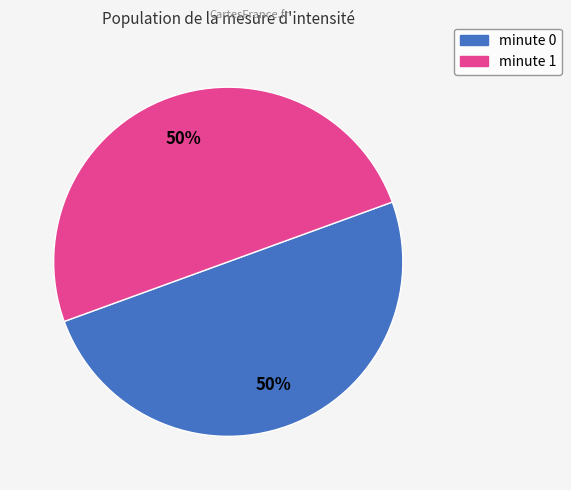

To the nearest percent, what is the average slice percentage?

50%